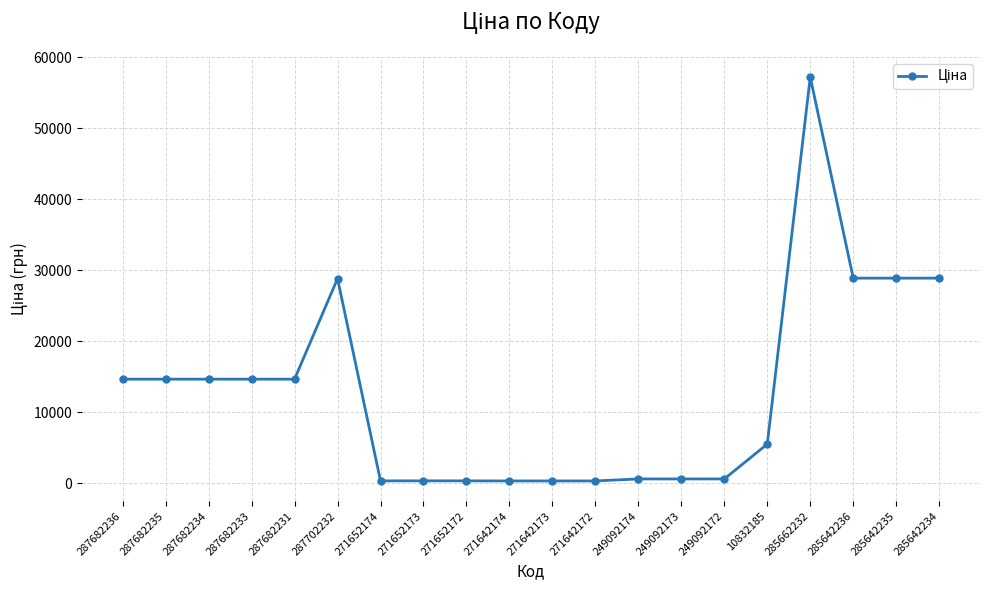

What position from the left is 249092174?

13